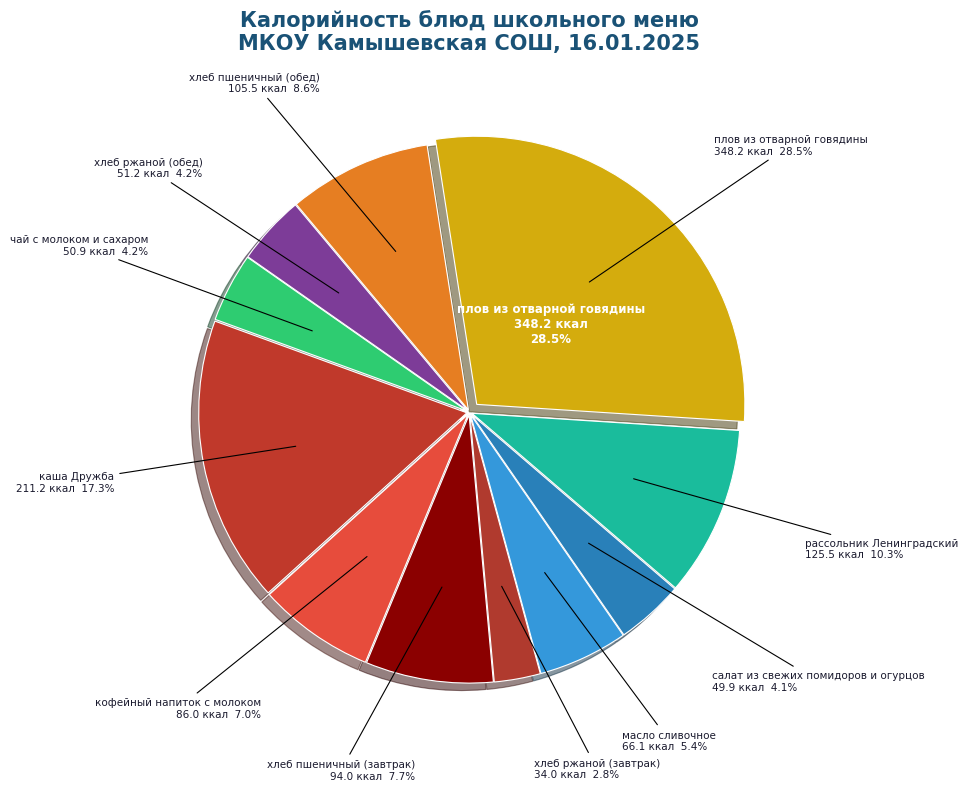

What is the change in value from рассольник Ленинградский to хлеб ржаной (обед)?

-74.3